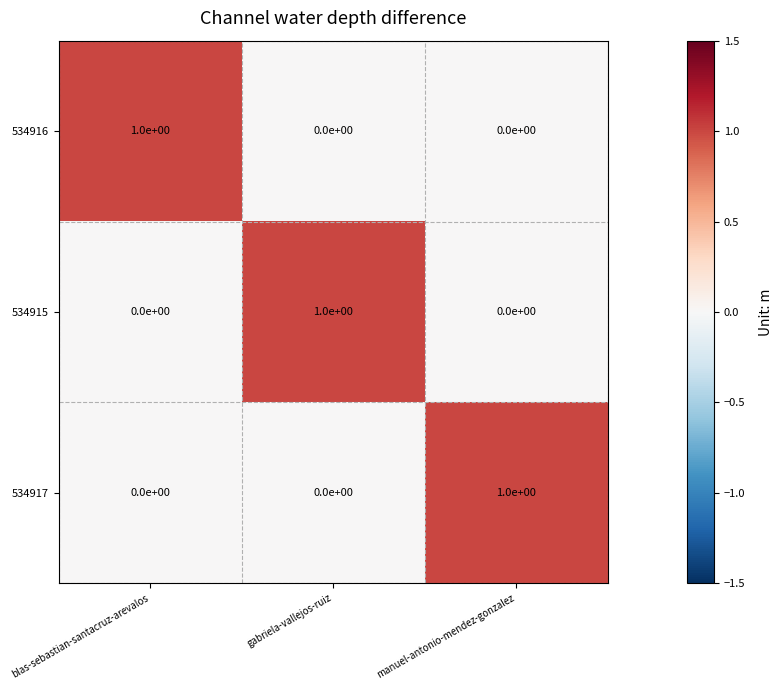

Count the 534916 values in the range 0 to 1.

3